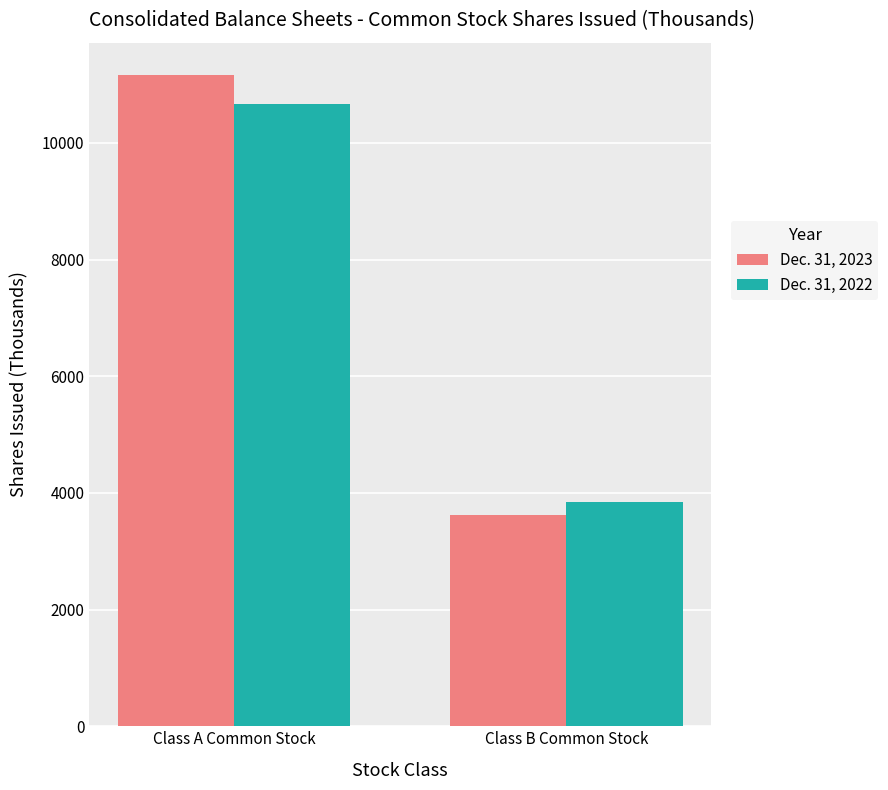

How many values in the Dec. 31, 2023 series are below 11161?

1